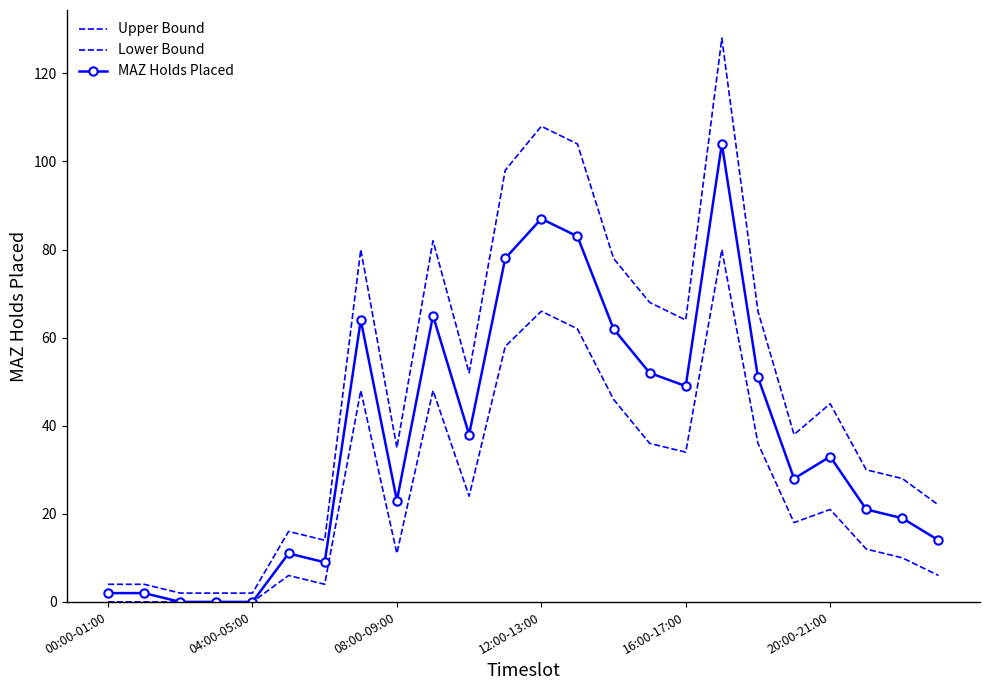

True or false: Lower Bound and Upper Bound intersect in this chart.

False